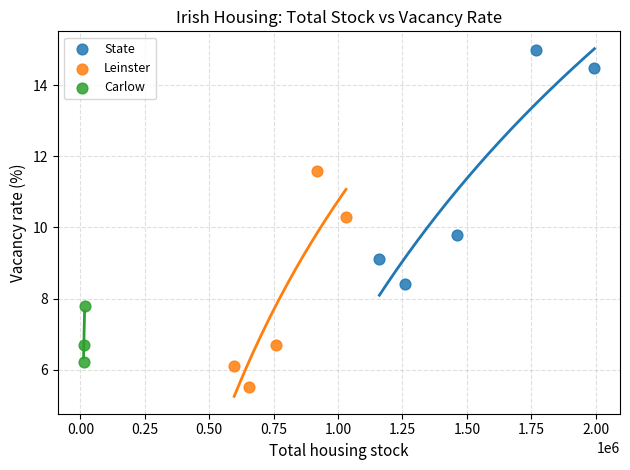

What are all the series names shown in the legend?

State, Leinster, Carlow